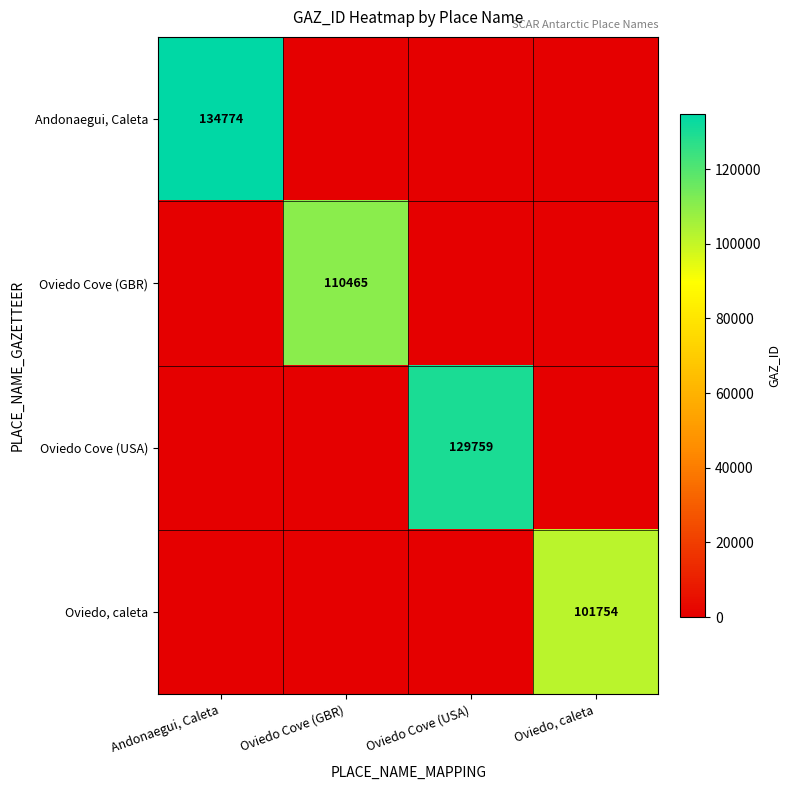

Count the Oviedo Cove (GBR) values in the range 0 to 110465.

4